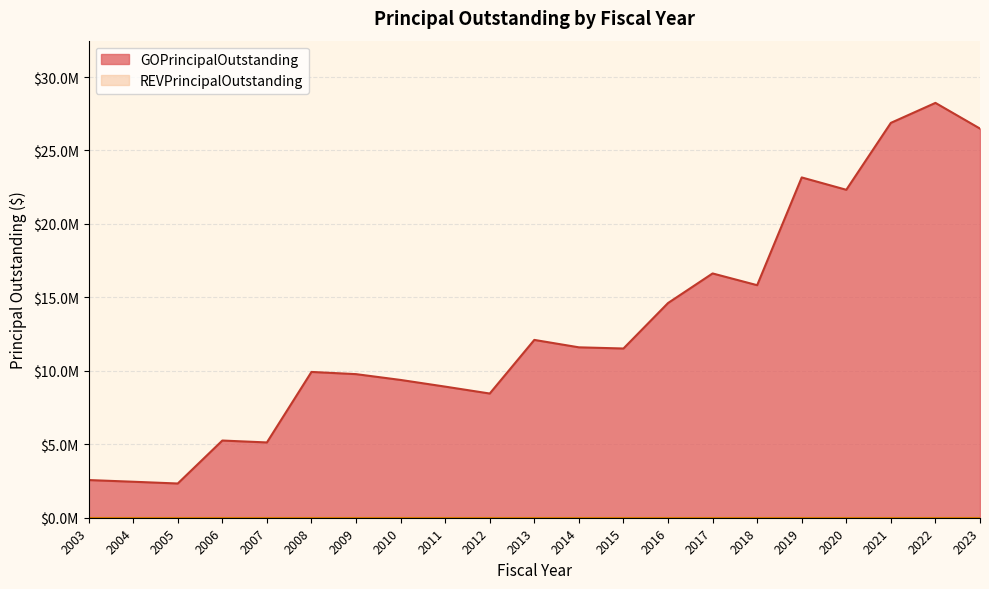

What is the difference between the maximum and minimum values?

25910000